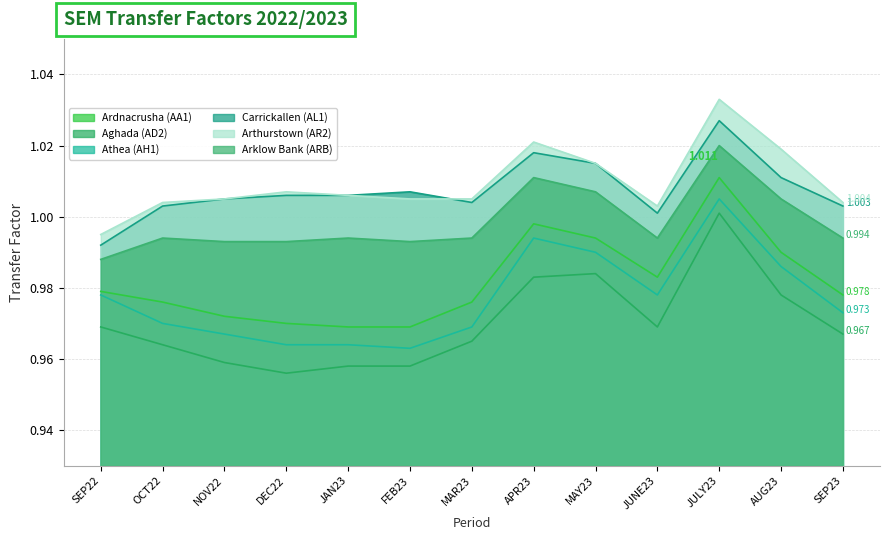

True or false: Arthurstown (AR2) and Ardnacrusha (AA1) cross at least once.

False